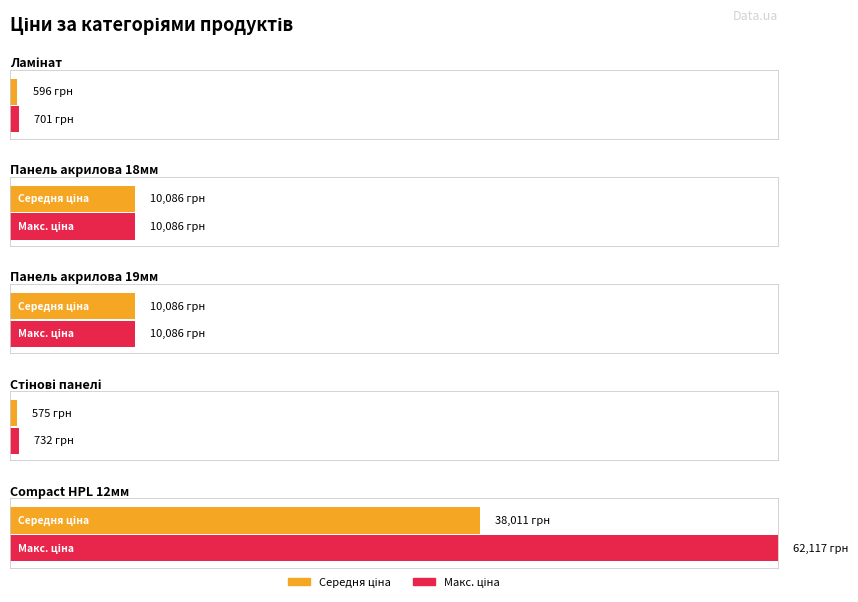

List the labels in order of Макс. ціна value, smallest first.

0, 3, 1, 2, 4